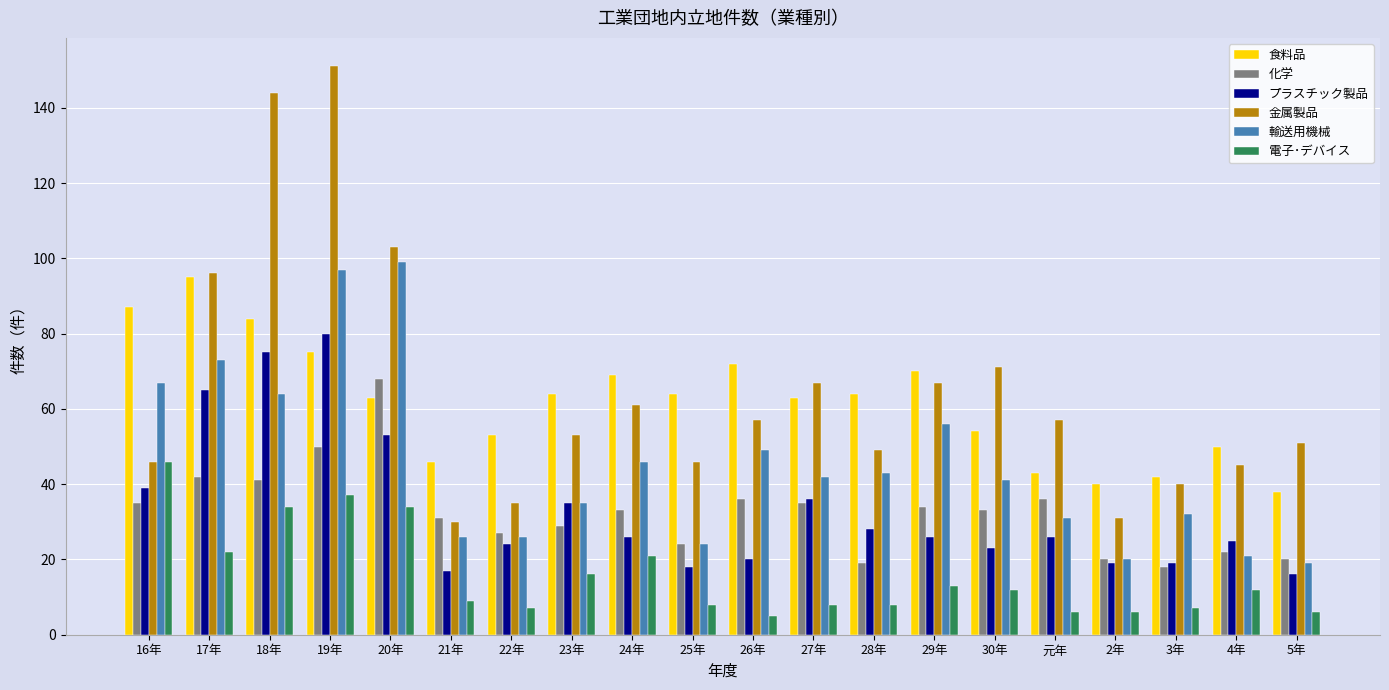

At how many categories does at least one series exceed 23?

20